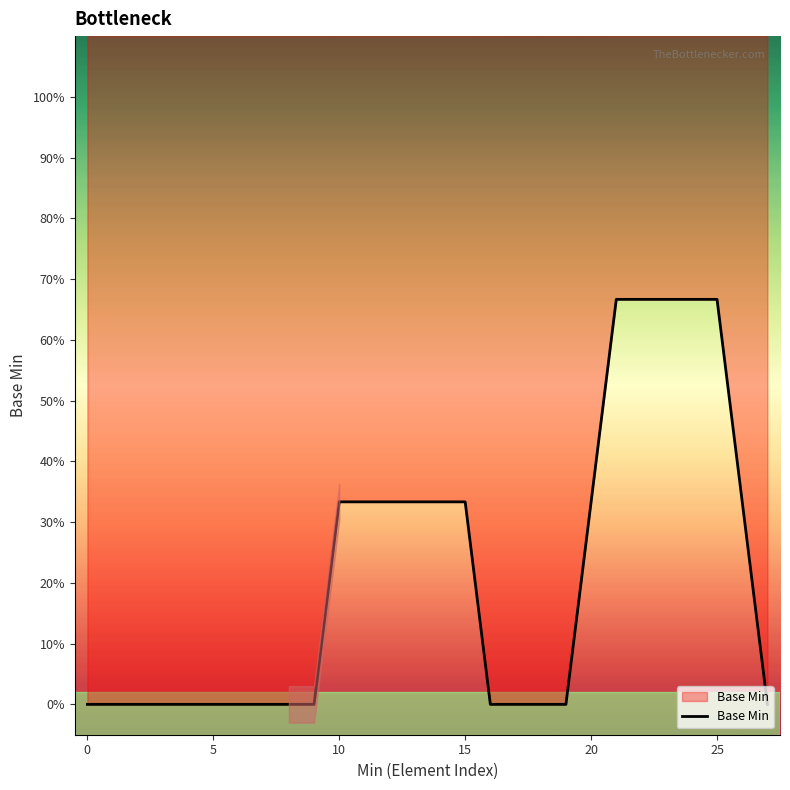

What is the difference between the maximum and minimum values?

0.7